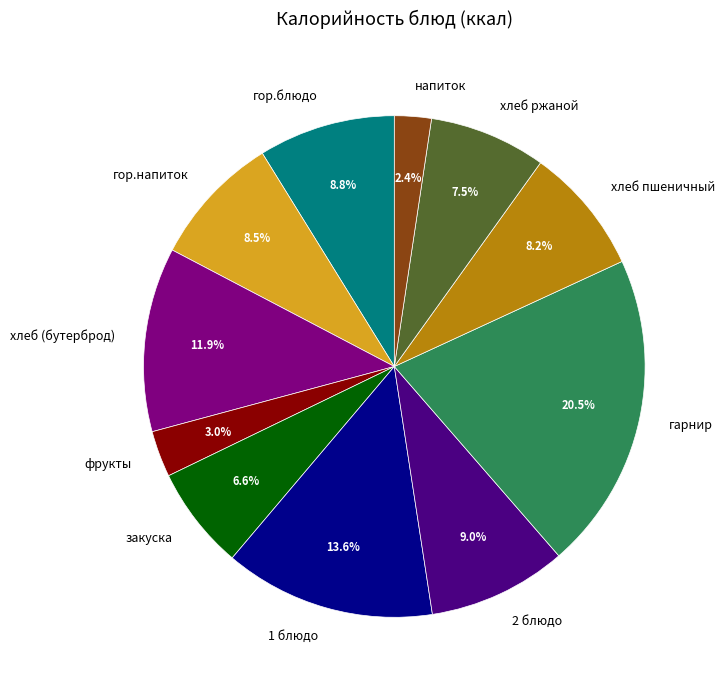

To the nearest percent, what is the combined percentage of напиток and гарнир?

23%